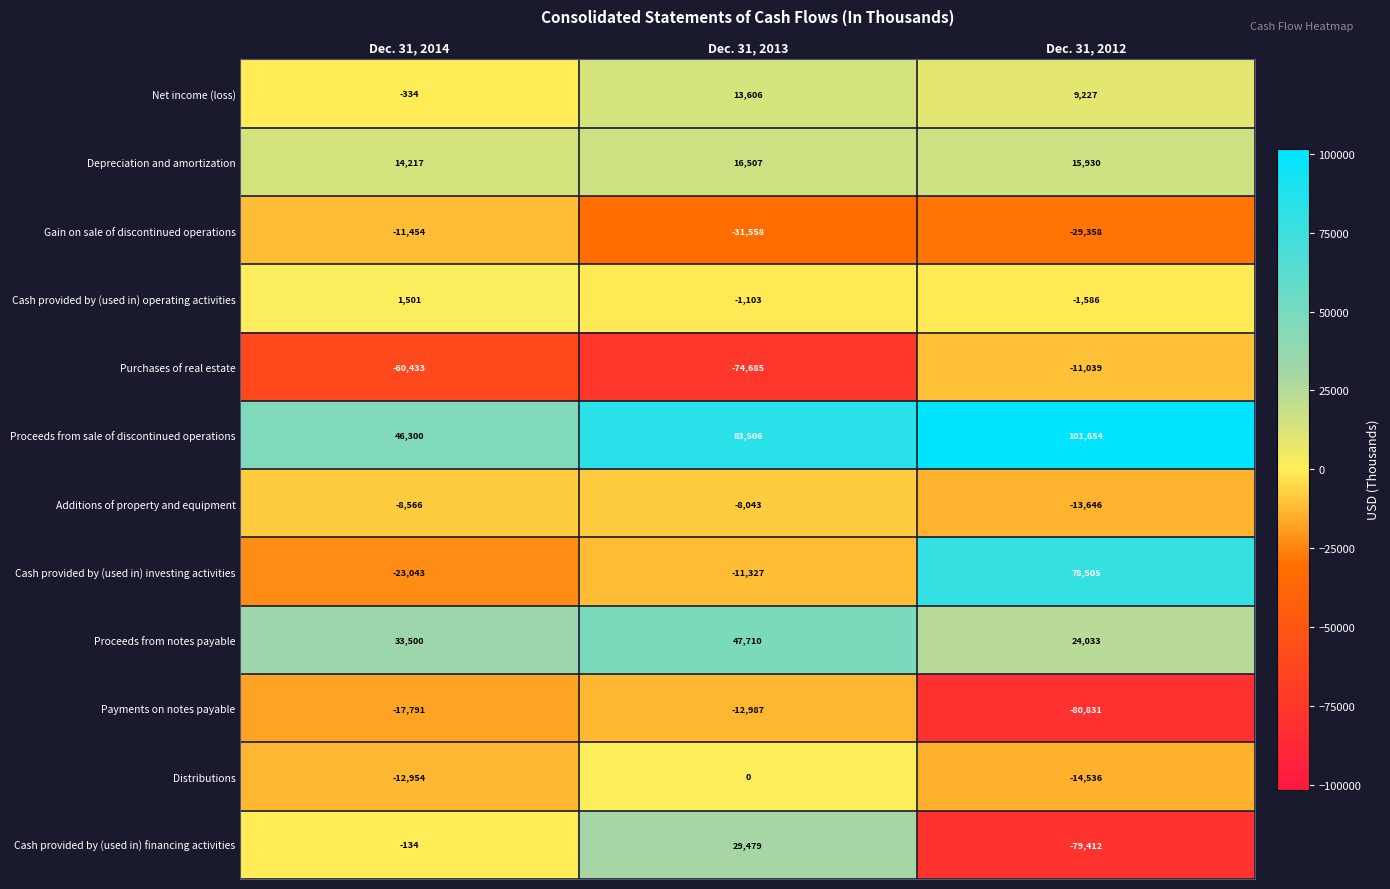

Is it true that Proceeds from sale of discontinued operations equals 62415 at Dec. 31, 2012?

False